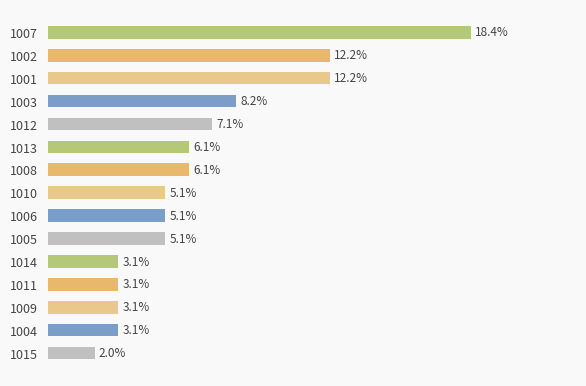

Are the bars horizontal?

Yes